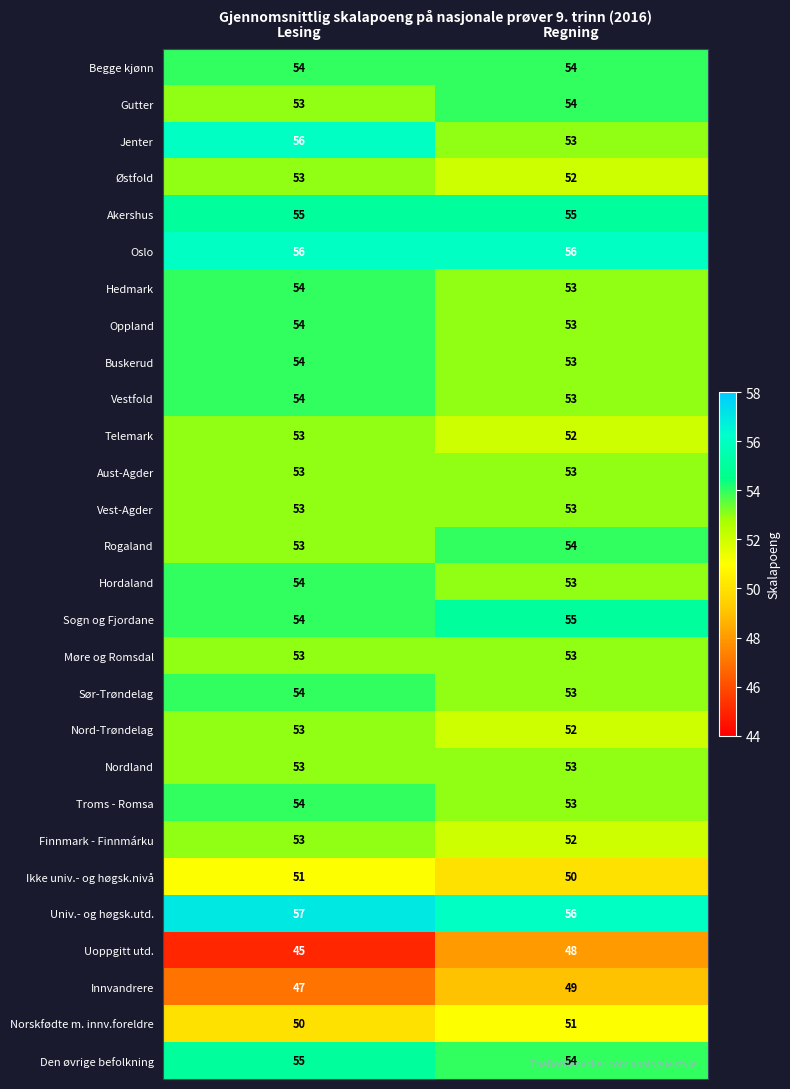

What is the spread (max minus min) of values at Lesing?

12